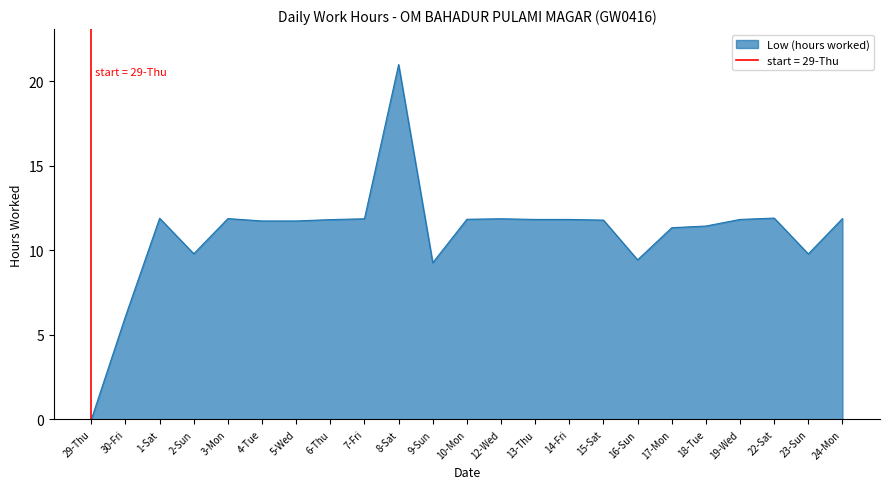

How many series are shown in this chart?

1